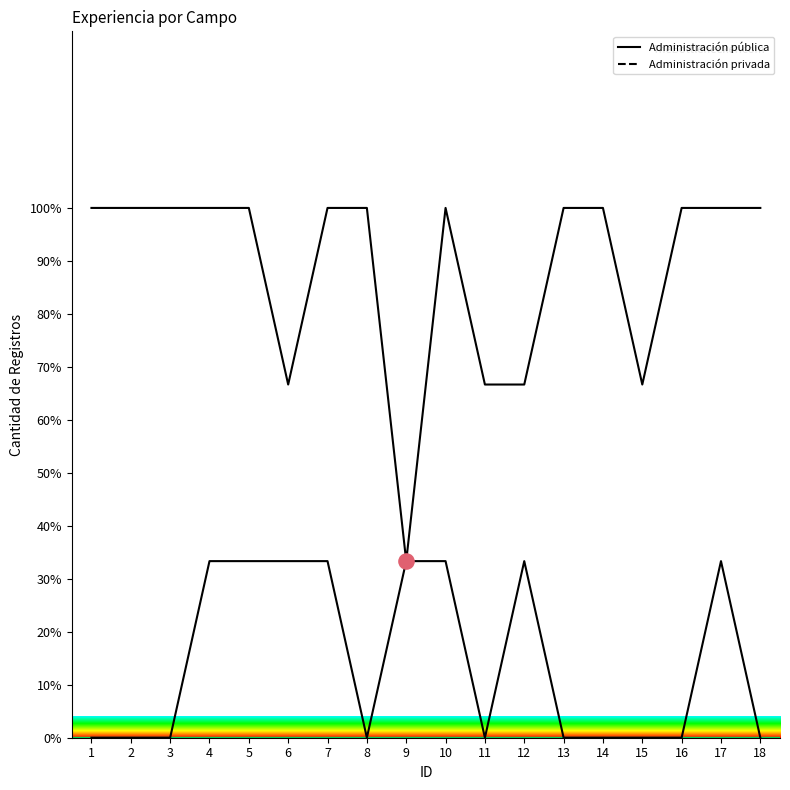

Which series contains the lowest Y value?

Administración privada